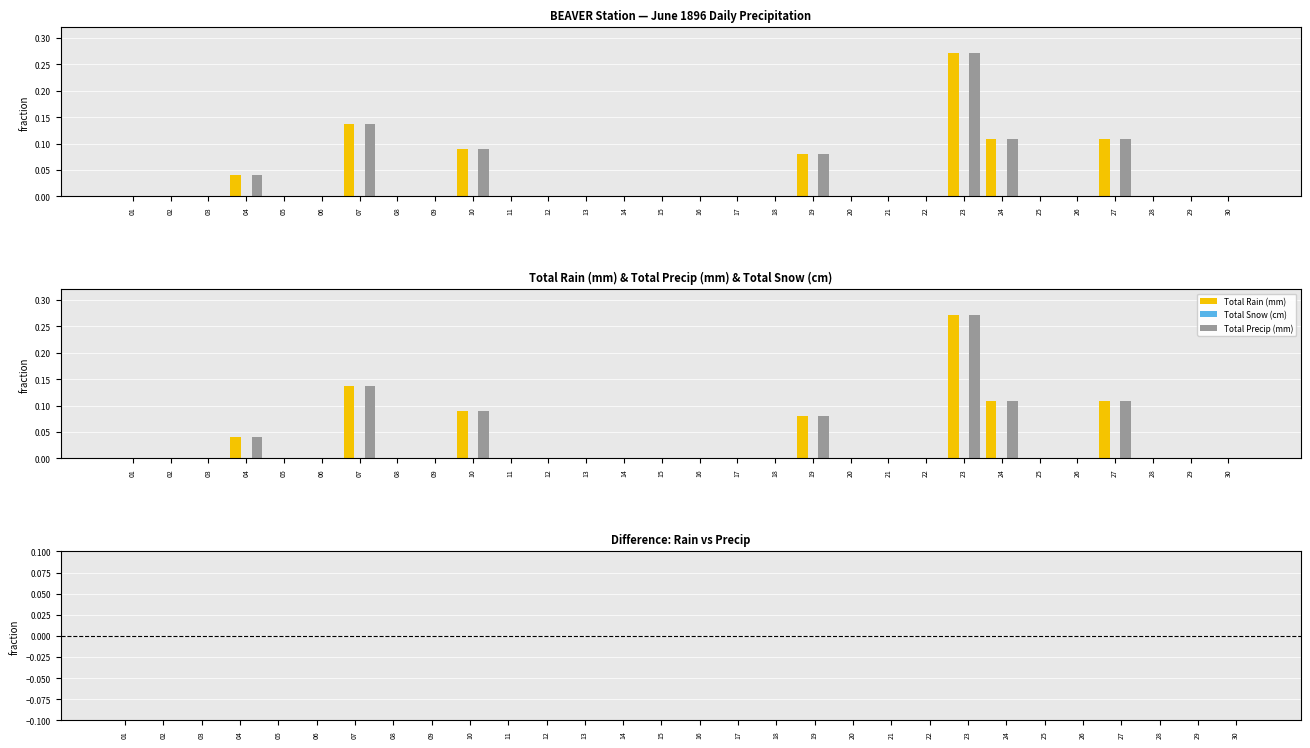

Which has a higher value, 12 or 11?

12